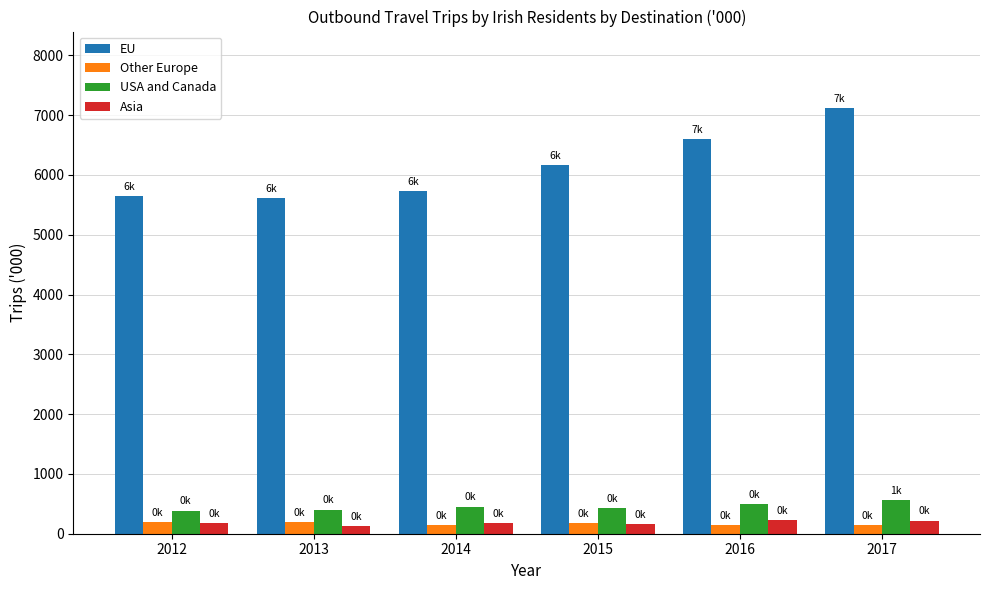

Between 2013 and 2017, which series saw the biggest shift?

EU